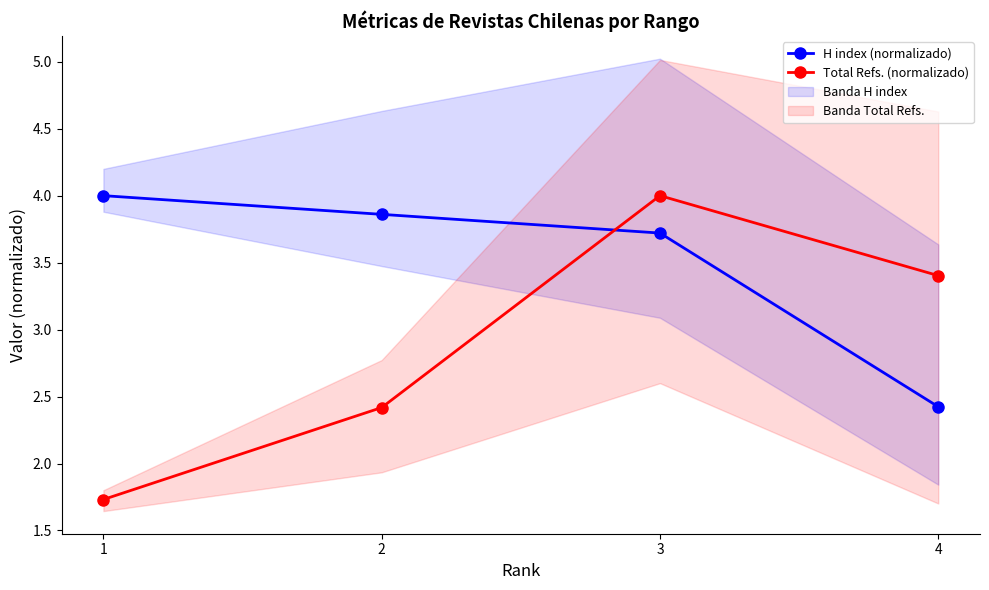

Where does the Total Refs. (normalizado) series first go above 3?

3